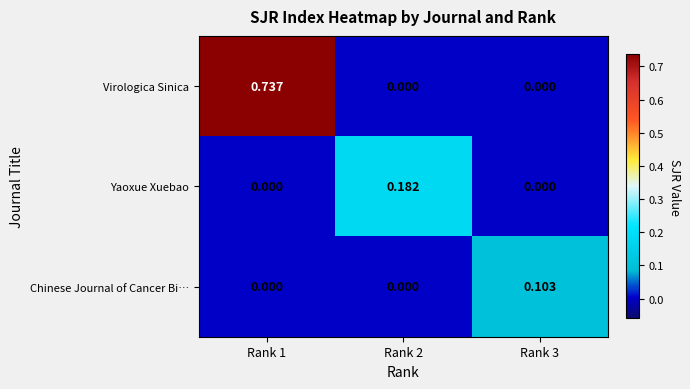

Which series has the widest spread of values?

Virologica Sinica